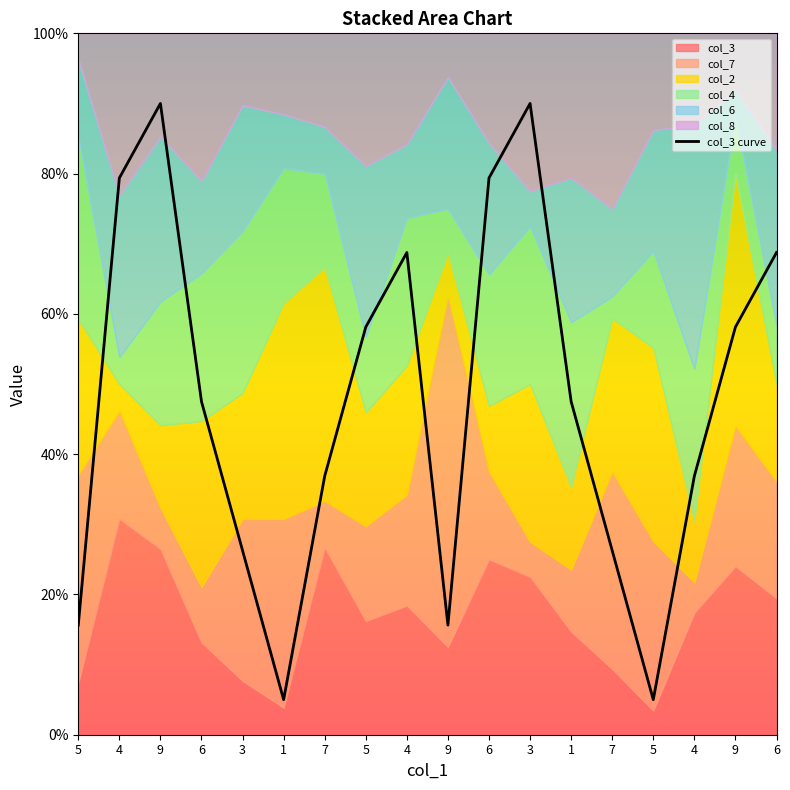

How many interior local peaks (higher than both neighbors) does the data have?

3